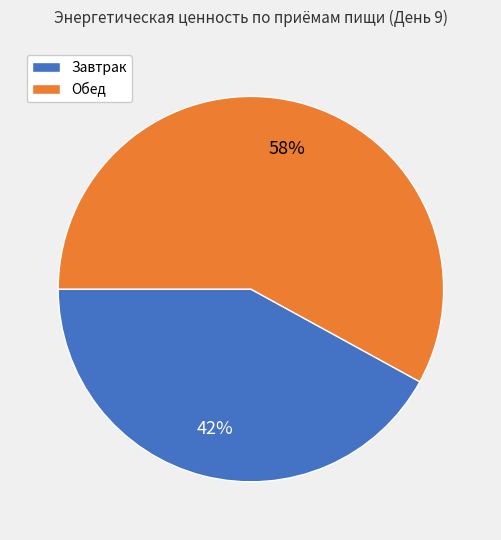

To the nearest percent, what percentage of the pie is Завтрак?

42%